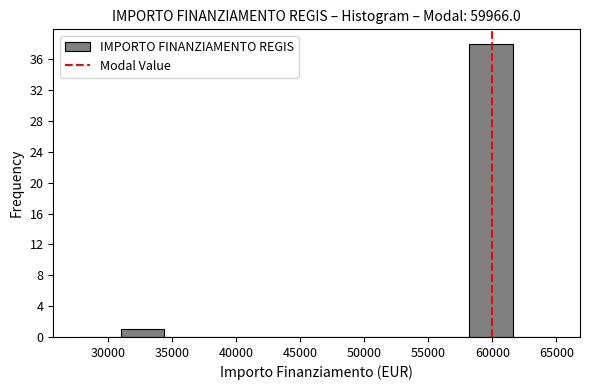

Reading left to right, list every bar in this chart as the range it spans on the x-axis followed by its height. Neither the bar edges nor the heights are printed on the chart, so give them approximately, as read against the axes.

27500 to 31000: 0
31000 to 34500: 1
34500 to 38000: 0
38000 to 41000: 0
41000 to 44500: 0
44500 to 48000: 0
48000 to 51500: 0
51500 to 55000: 0
55000 to 58000: 0
58000 to 61500: 38
61500 to 65000: 0